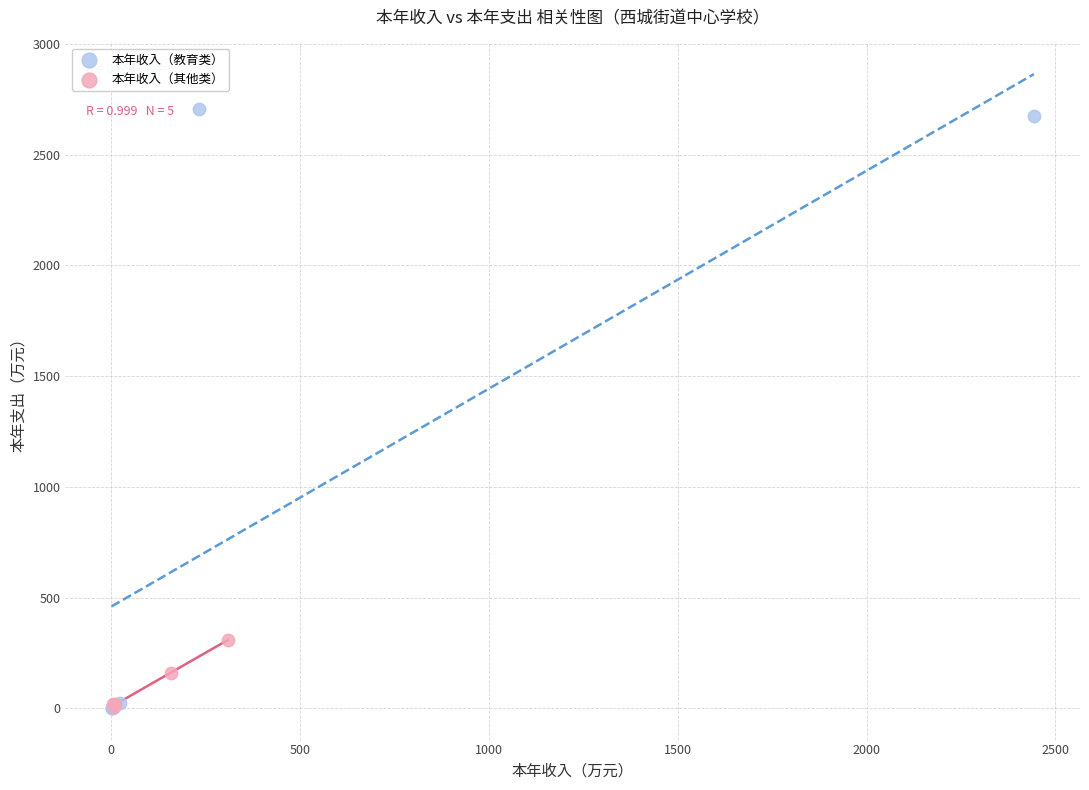

Which series has the largest Y range (max minus min)?

本年收入（教育类）